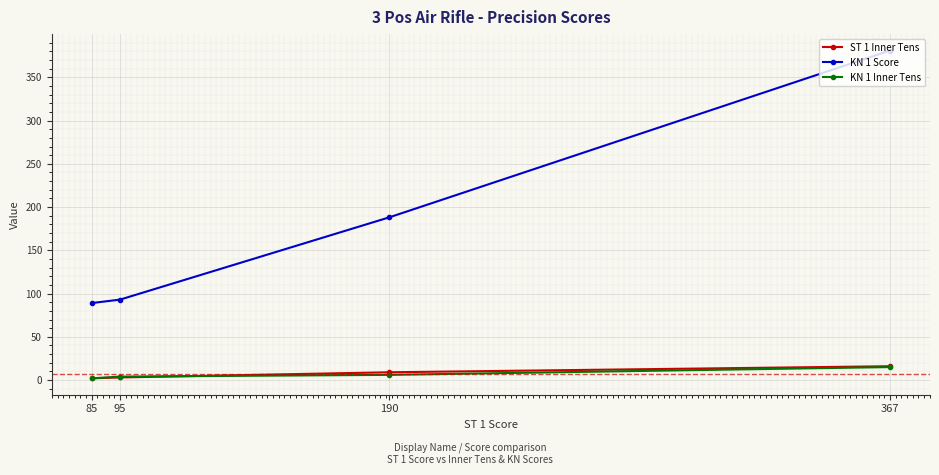

What is the sum of all KN 1 Inner Tens values?

27